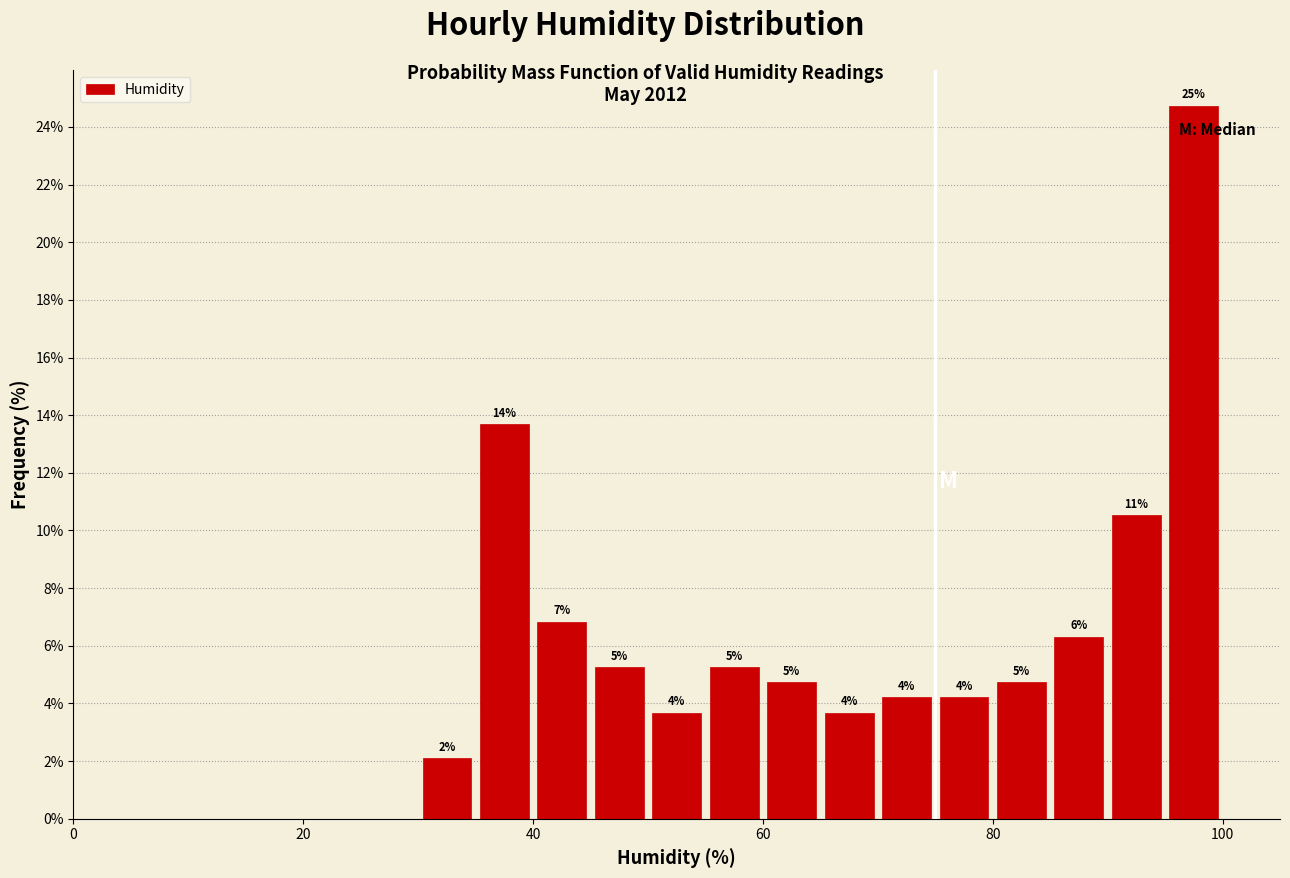

Read against the x-axis, roughly where is the centre of the tallest bar?

98